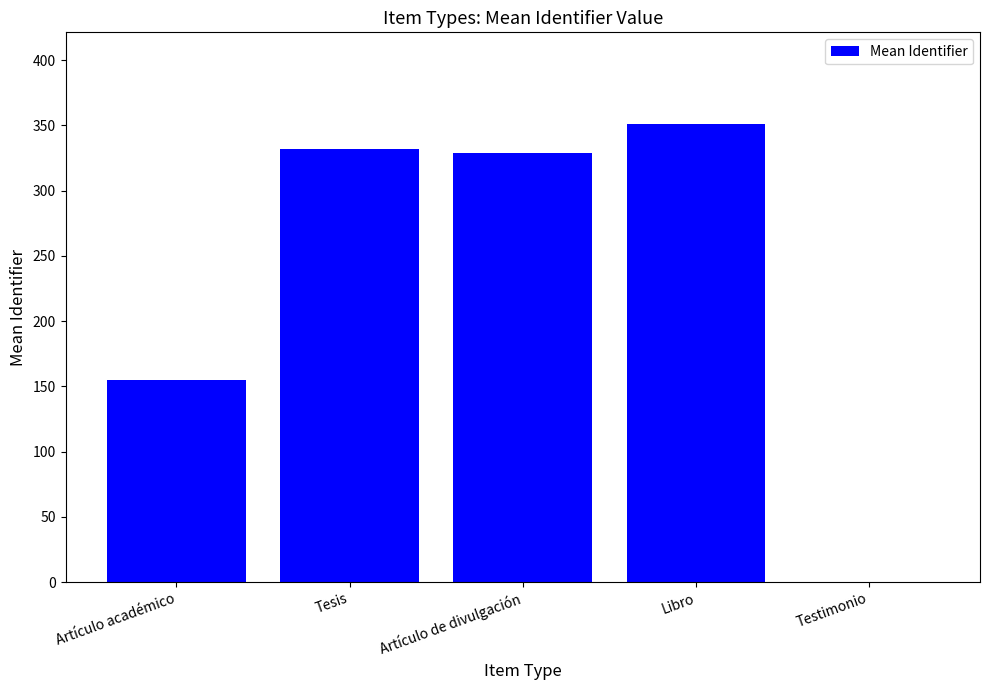

Reading right to left, what are all the values shown in this chart?

0.0	351.0	329.0	332.0	154.8